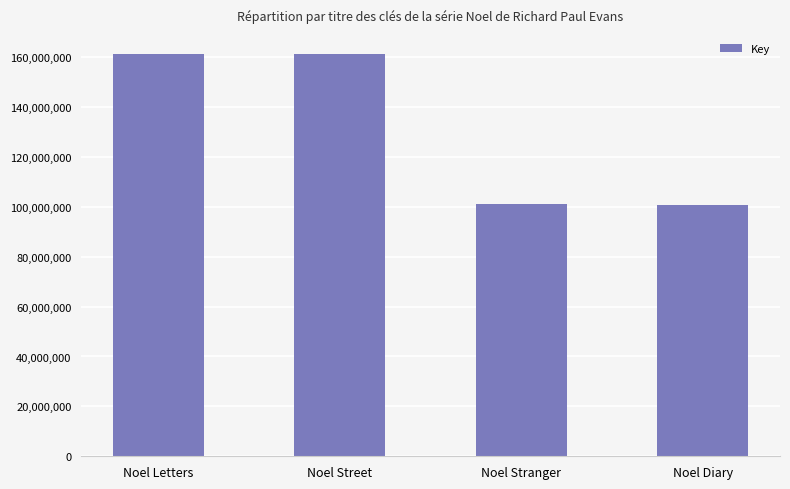

What is the approximate value at Noel Street?

161261946